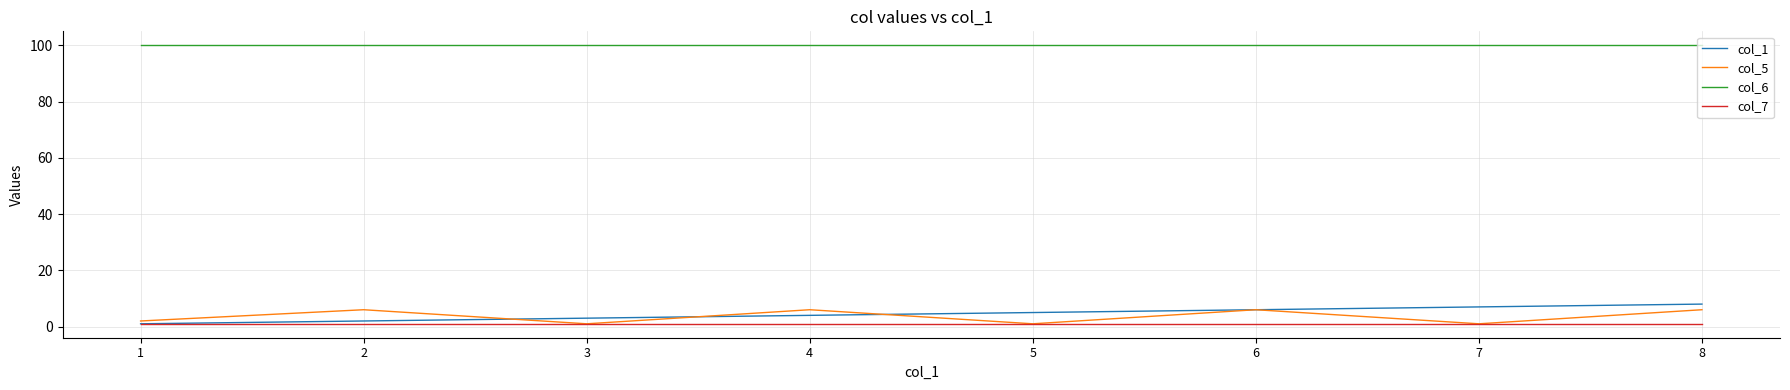

What are all the series names shown in the legend?

col_1, col_5, col_6, col_7